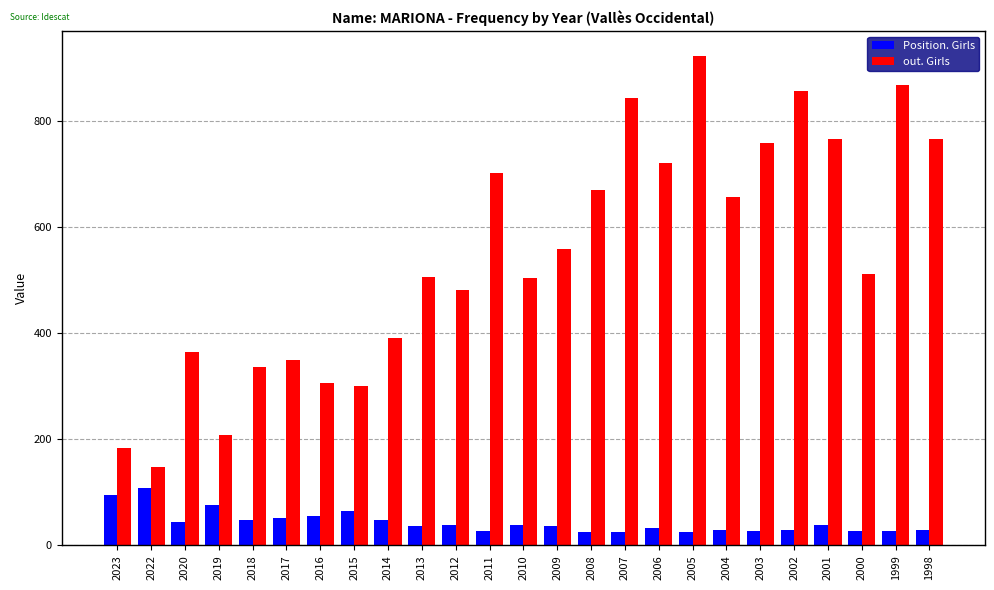

Which series has the largest total across all categories?

out. Girls